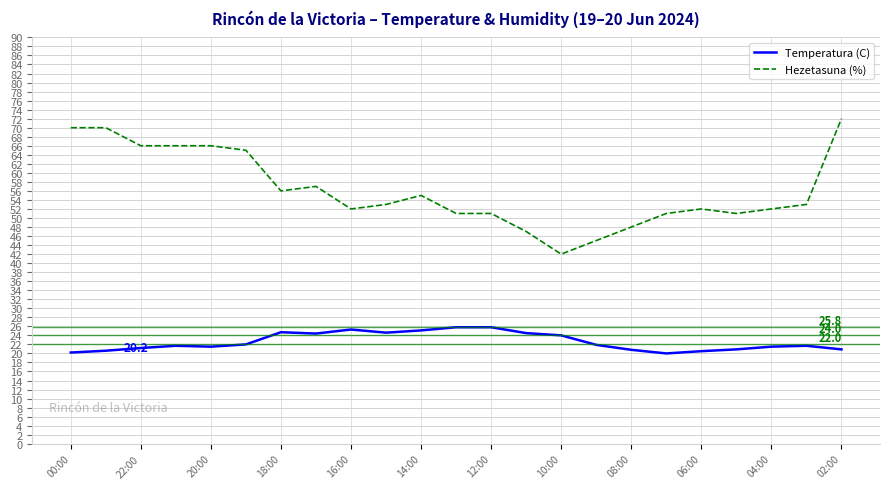

What is the maximum value for Temperatura (C)?

25.8